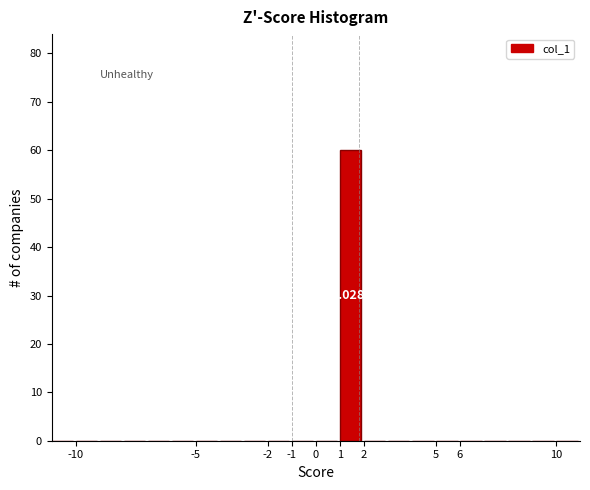

Over which range of the x-axis is the bar tallest?

1 to 2